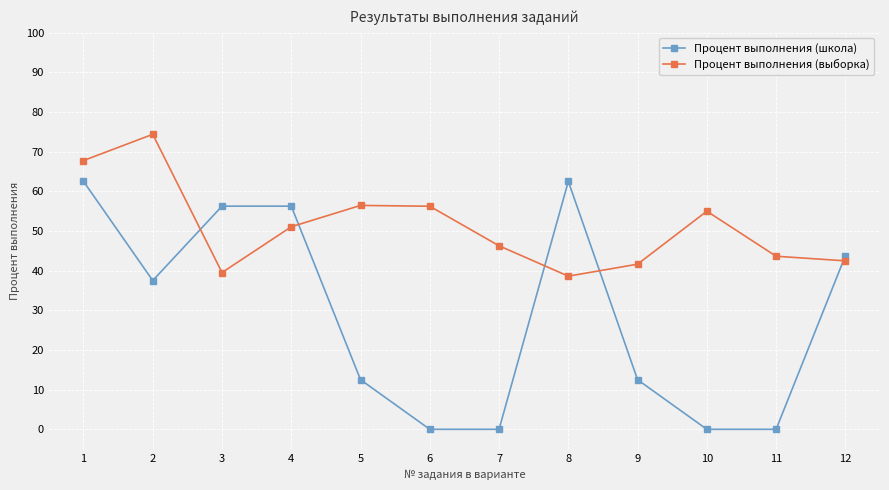

Rank the series by their maximum value, from lowest to highest.

Процент выполнения (школа), Процент выполнения (выборка)